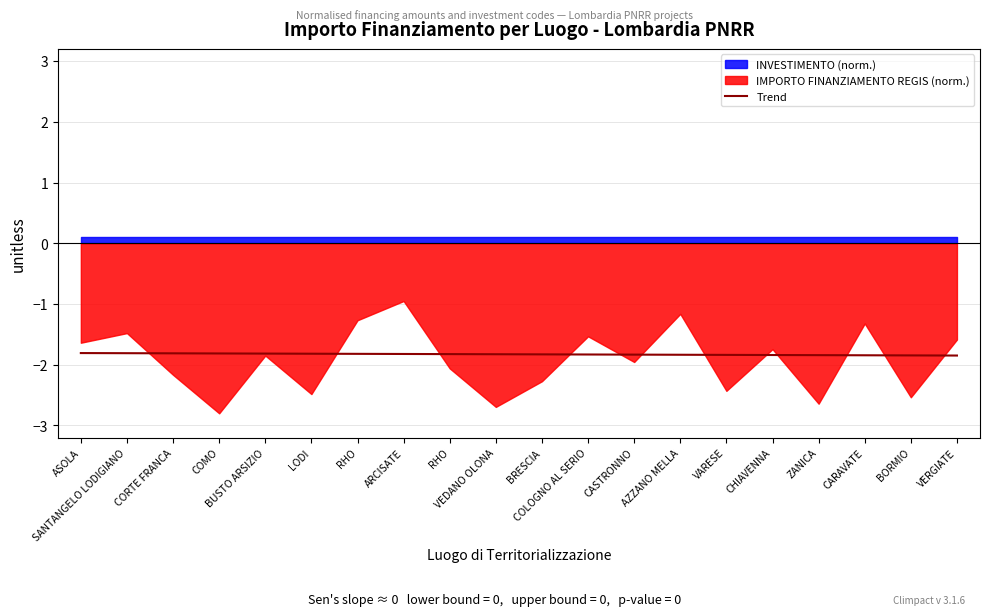

List the labels in order of value, smallest first.

VERGIATE, BORMIO, CARAVATE, ZANICA, CHIAVENNA, VARESE, AZZANO MELLA, CASTRONNO, COLOGNO AL SERIO, BRESCIA, VEDANO OLONA, RHO, ARCISATE, RHO, LODI, BUSTO ARSIZIO, COMO, CORTE FRANCA, SANTANGELO LODIGIANO, ASOLA